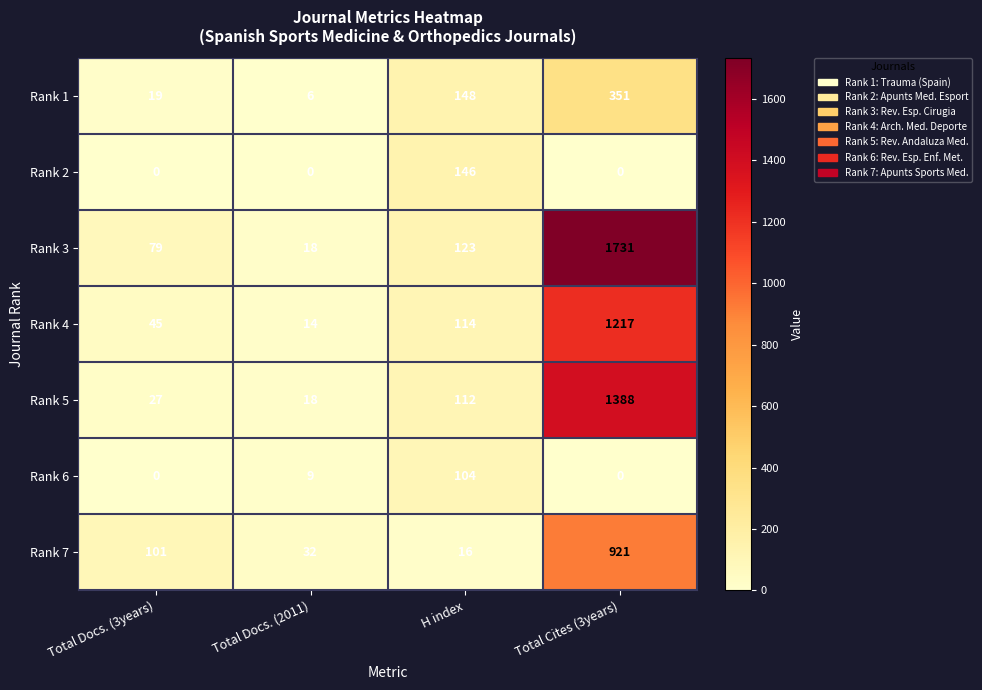

What is the total value across all series at Total Cites (3years)?

5608